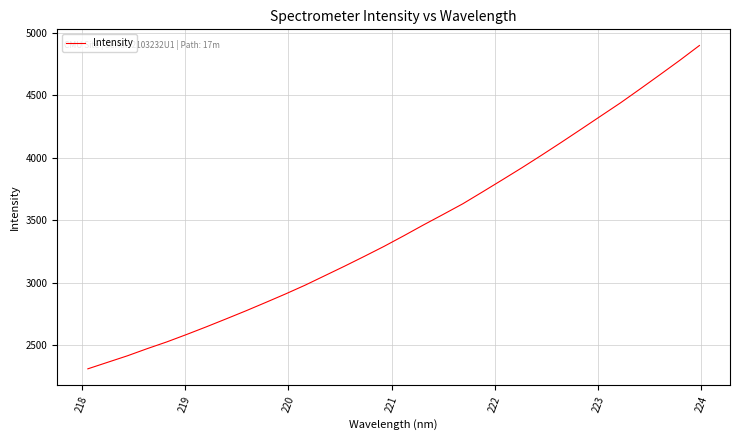

What is the difference between the maximum and second lowest values?

2535.8